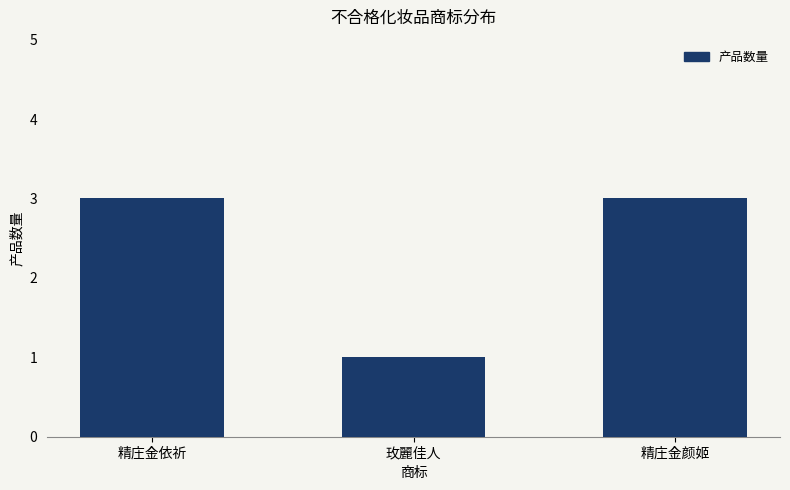

Does the chart contain stacked bars?

No